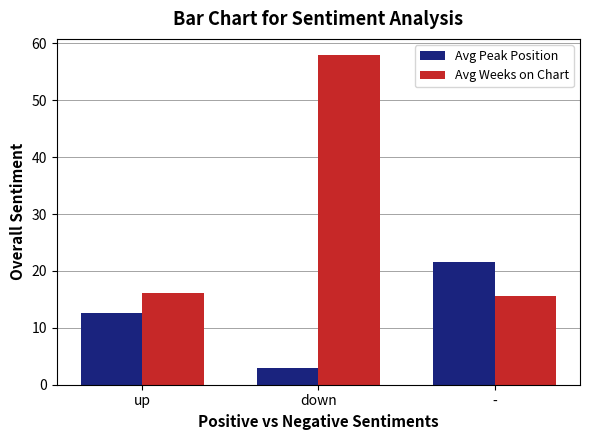

What is the smallest value displayed?

3.0